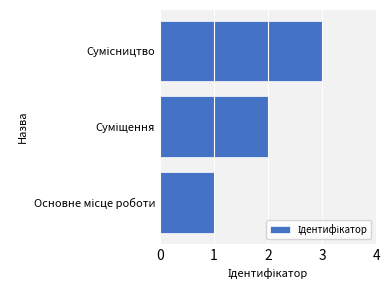

What is the sum of all values?

6